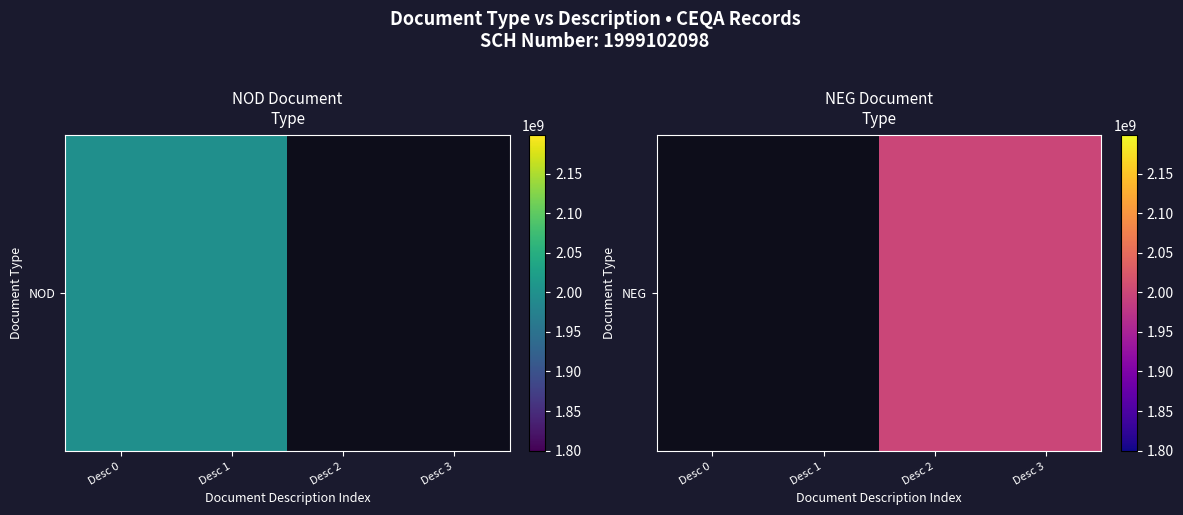

At which category does the chart reach its peak across all series?

Desc 2